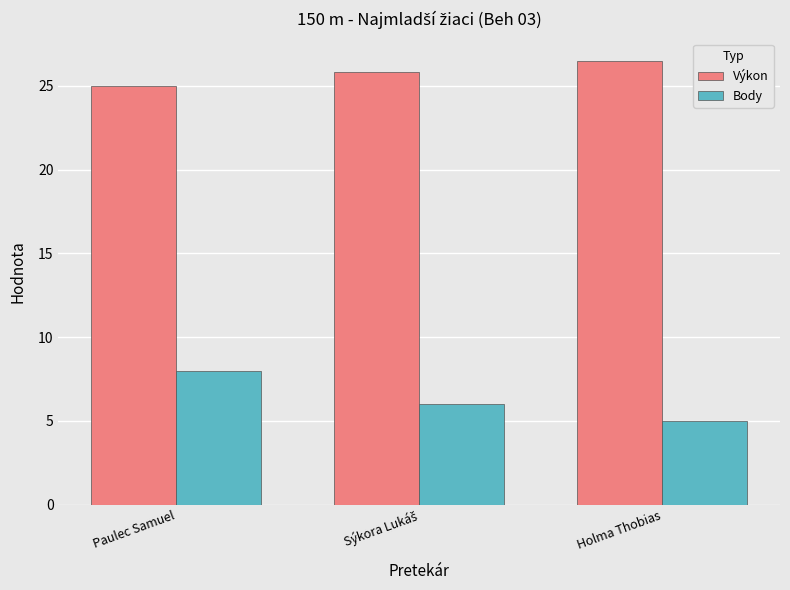

What is the average value of the Body series?

6.3